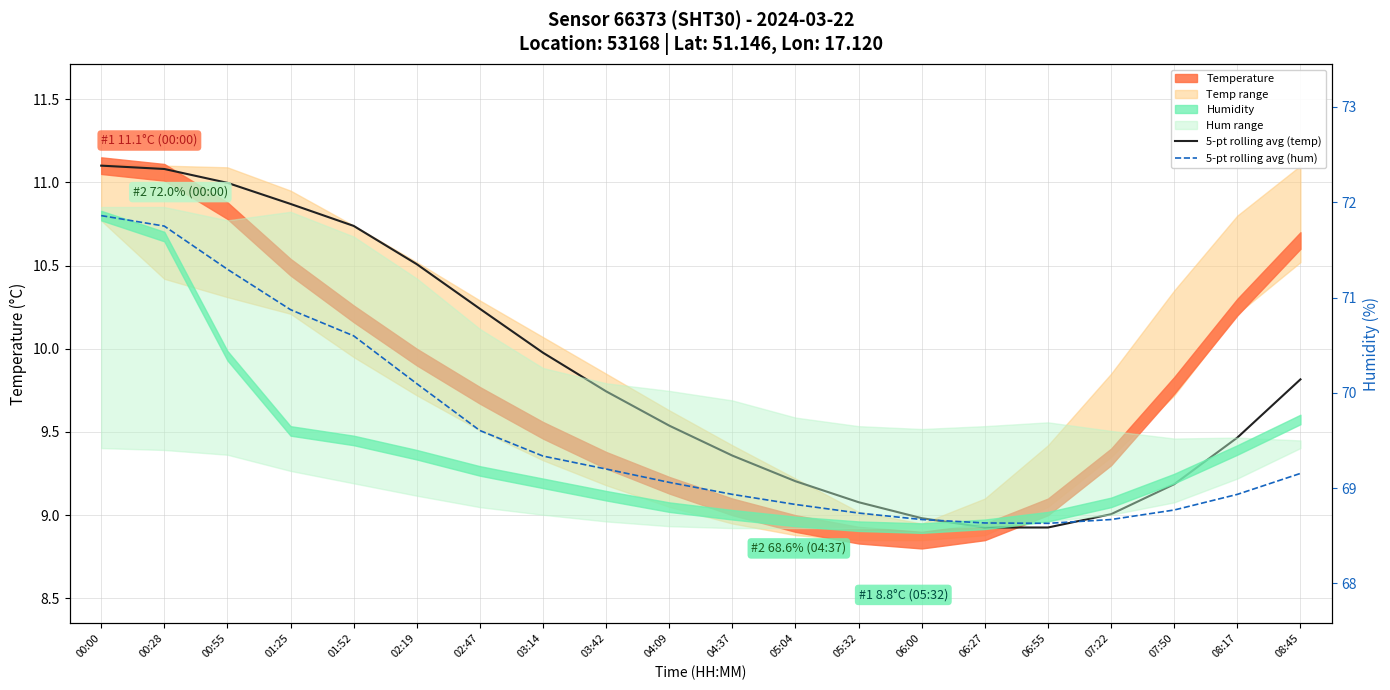

The value of 5-pt rolling avg (temp) at 08:17 is 9.5. True or false?

True